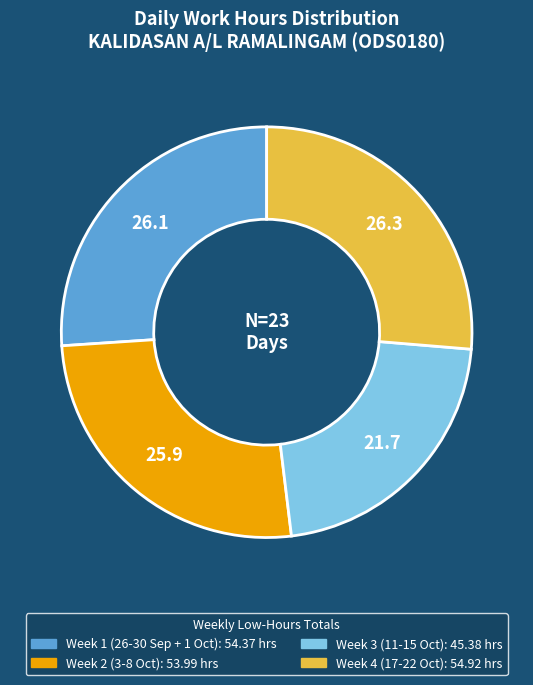

Is there a majority slice in this chart?

No